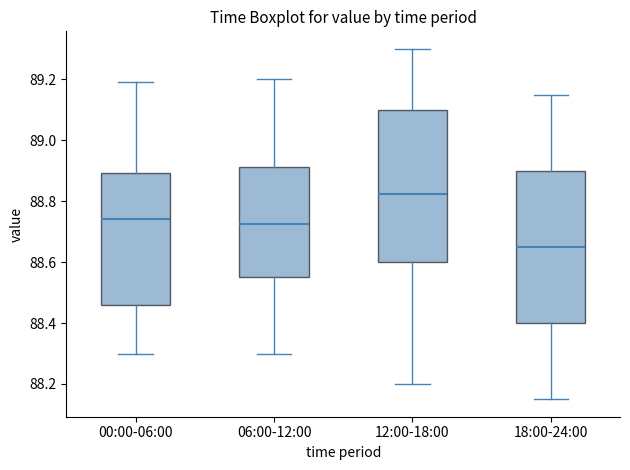

Where does the median line of the box for 18:00-24:00 sit on the y-axis? The values are not printed on the chart, so give them approximately, as read against the axis.

88.66